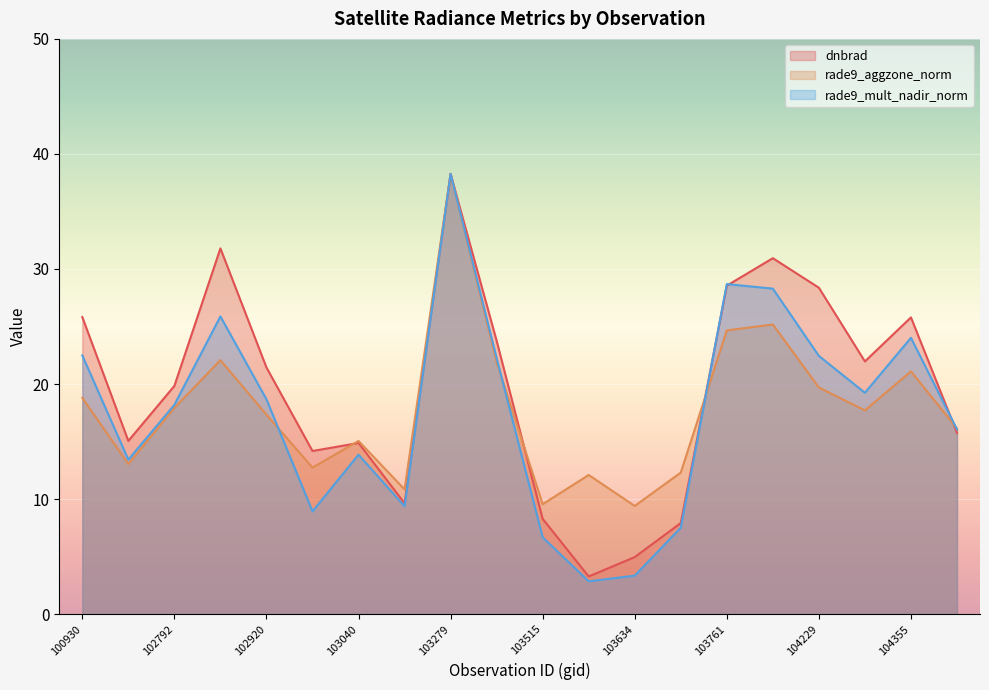

What is the value of the rade9_mult_nadir_norm point at the 9th from the left?

38.3